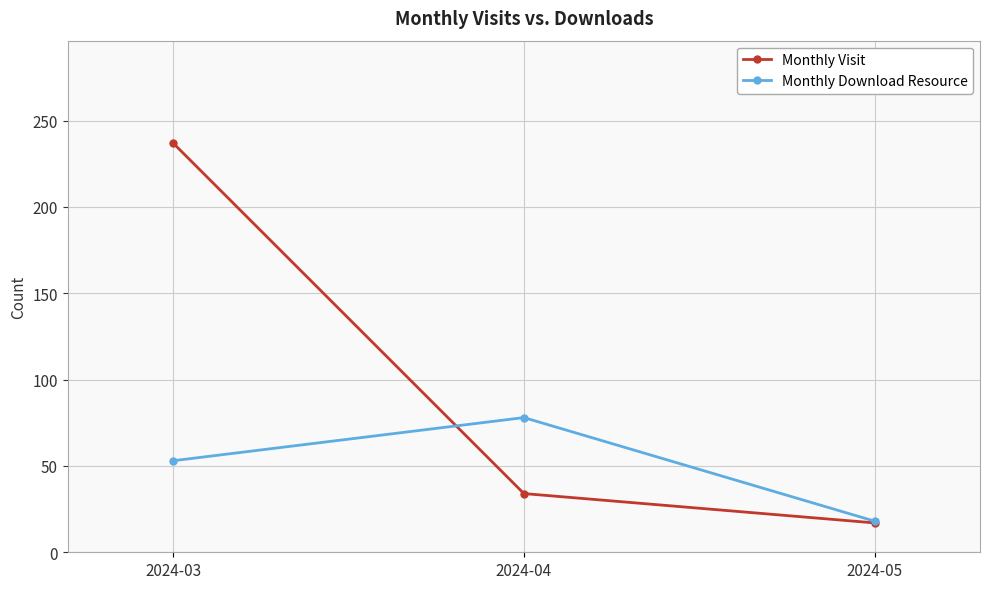

List the series in order of their peak value, lowest first.

Monthly Download Resource, Monthly Visit